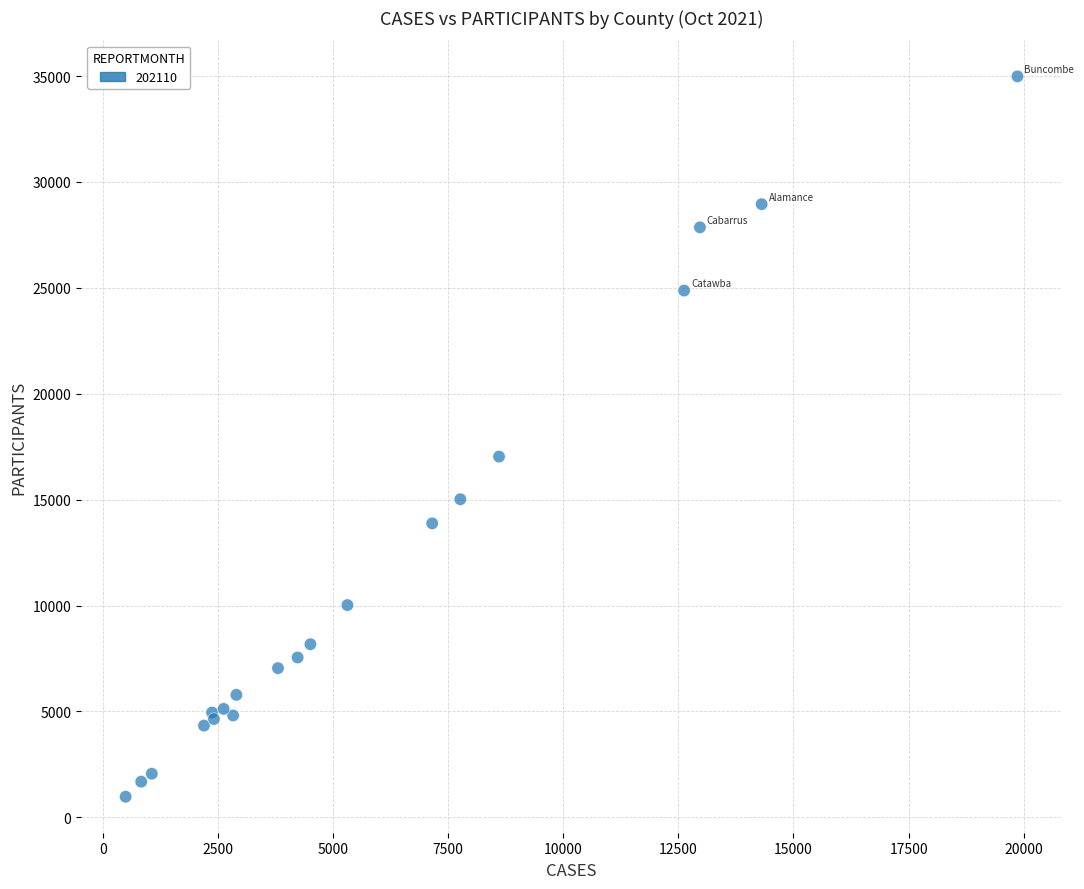

What Y value in the scatter plot is closest to 17980?

17032